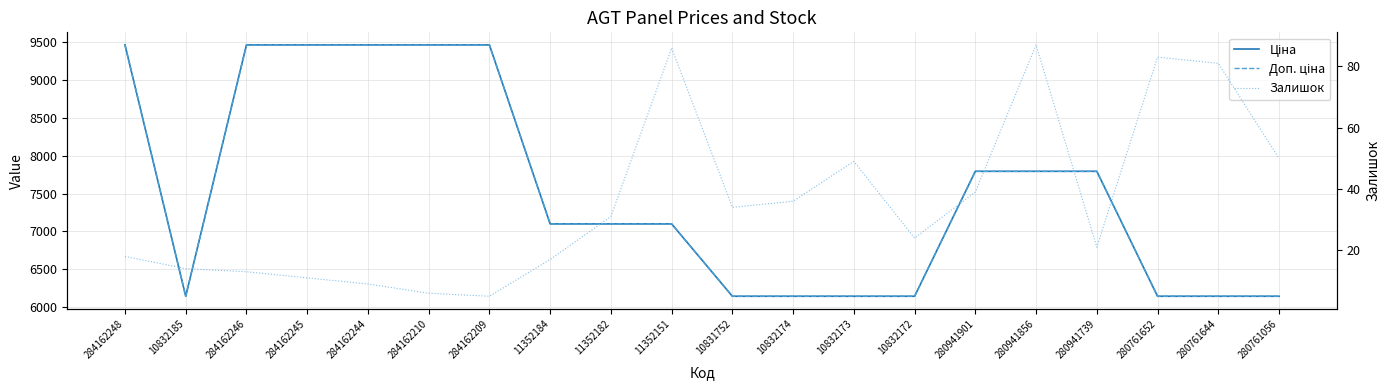

Reading left to right, what are all the values shown in this chart?

Ціна: 9462.1	6143.2	9462.1	9462.1	9462.1	9462.1	9462.1	7098.8	7098.8	7098.8	6143.2	6143.2	6143.2	6143.2	7792.9	7792.9	7792.9	6143.2	6143.2	6143.2
Доп. ціна: 9462.1	6143.2	9462.1	9462.1	9462.1	9462.1	9462.1	7098.8	7098.8	7098.8	6143.2	6143.2	6143.2	6143.2	7792.9	7792.9	7792.9	6143.2	6143.2	6143.2
Залишок: 18.0	14.0	13.0	11.0	9.0	6.0	5.0	17.0	31.0	86.0	34.0	36.0	49.0	24.0	39.0	87.0	21.0	83.0	81.0	50.0